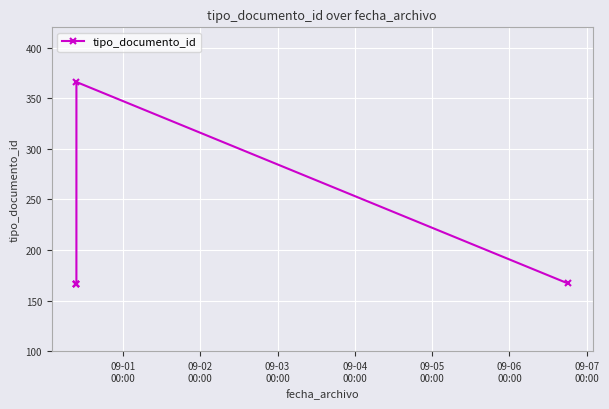

True or false: the data has more than 0 interior local peaks.

True